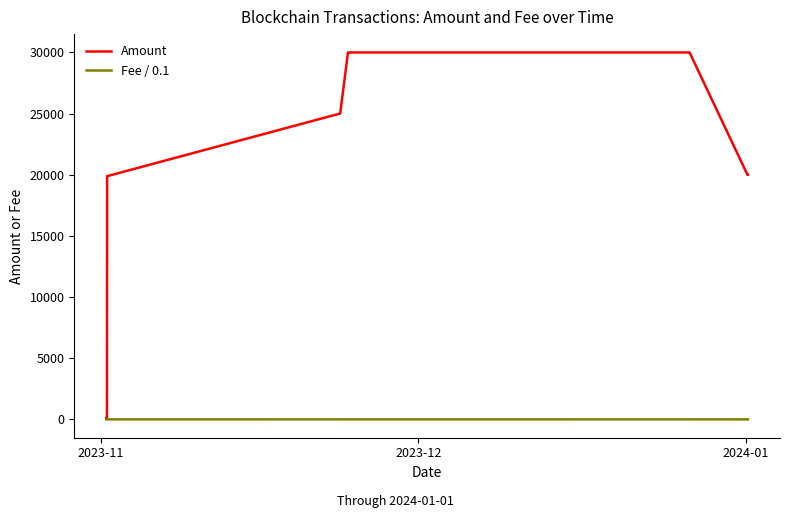

Which series has the largest total across all categories?

Amount